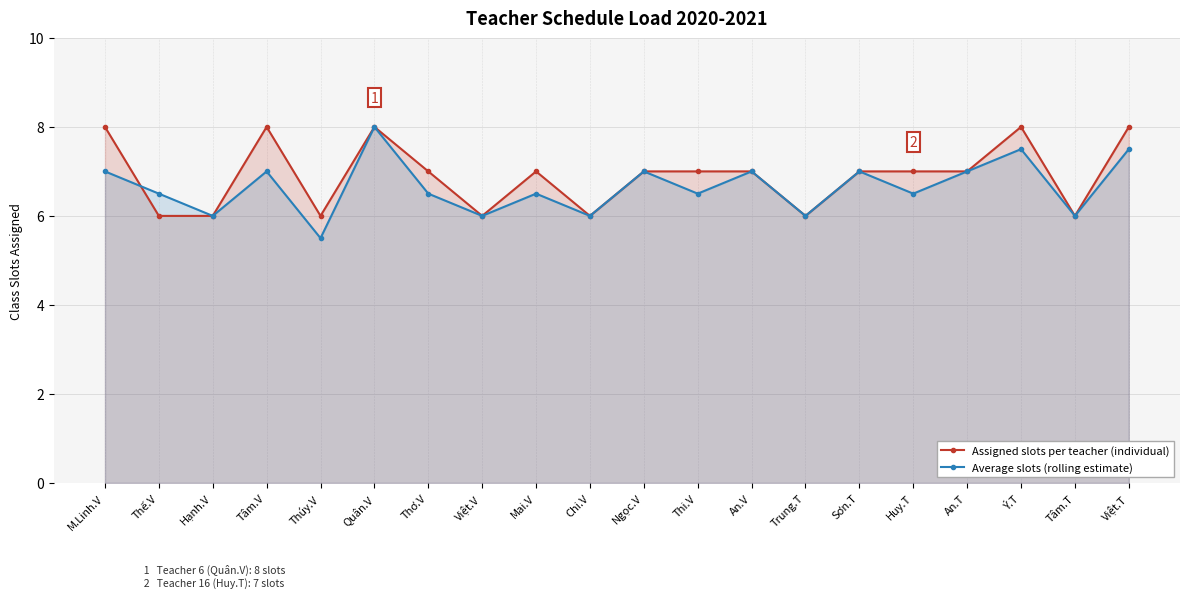

Reading left to right, what are all the values shown in this chart?

Assigned slots per teacher (individual): M.Linh.V=8.0	Thế.V=6.0	Hạnh.V=6.0	Tâm.V=8.0	Thúy.V=6.0	Quân.V=8.0	Thơ.V=7.0	Việt.V=6.0	Mai.V=7.0	Chi.V=6.0	Ngọc.V=7.0	Thi.V=7.0	An.V=7.0	Trung.T=6.0	Sơn.T=7.0	Huy.T=7.0	An.T=7.0	Ý.T=8.0	Tâm.T=6.0	Việt.T=8.0
Average slots (rolling estimate): M.Linh.V=7.0	Thế.V=6.5	Hạnh.V=6.0	Tâm.V=7.0	Thúy.V=5.5	Quân.V=8.0	Thơ.V=6.5	Việt.V=6.0	Mai.V=6.5	Chi.V=6.0	Ngọc.V=7.0	Thi.V=6.5	An.V=7.0	Trung.T=6.0	Sơn.T=7.0	Huy.T=6.5	An.T=7.0	Ý.T=7.5	Tâm.T=6.0	Việt.T=7.5